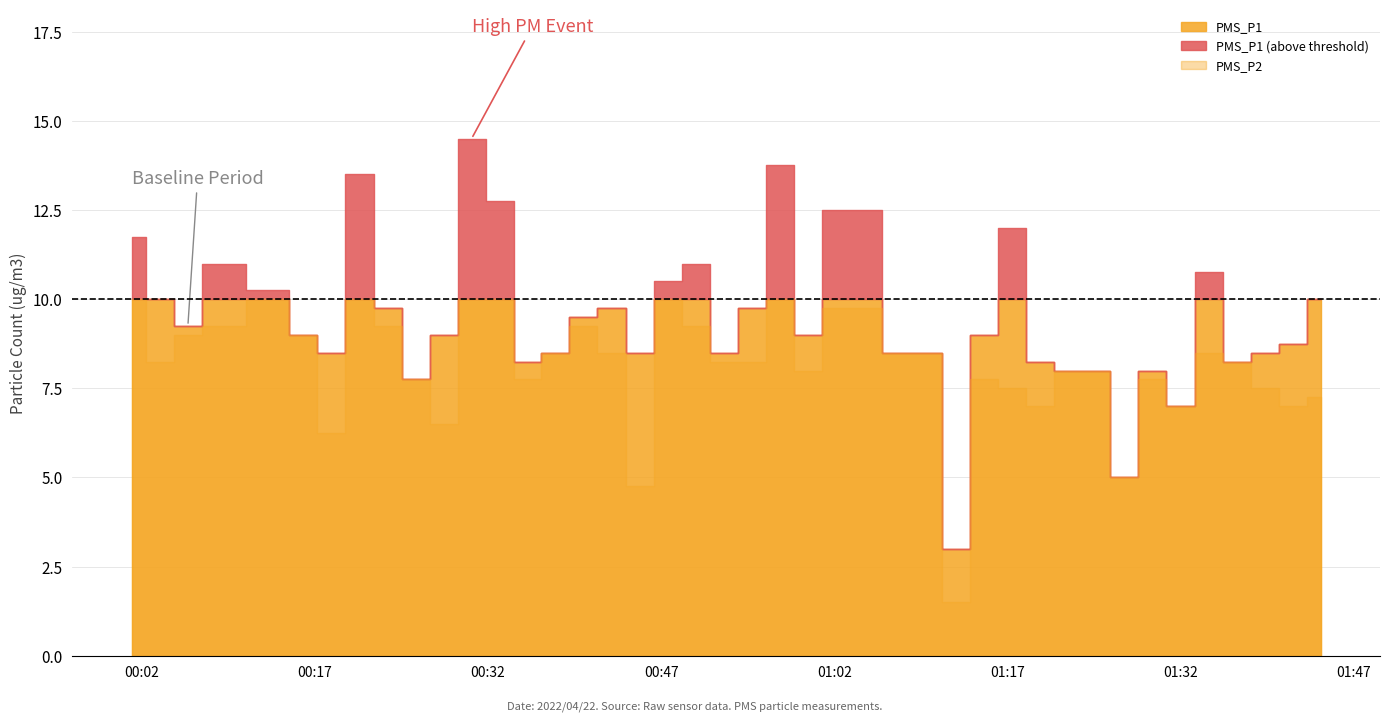

What is the average value of the PMS_P1 series?

9.5